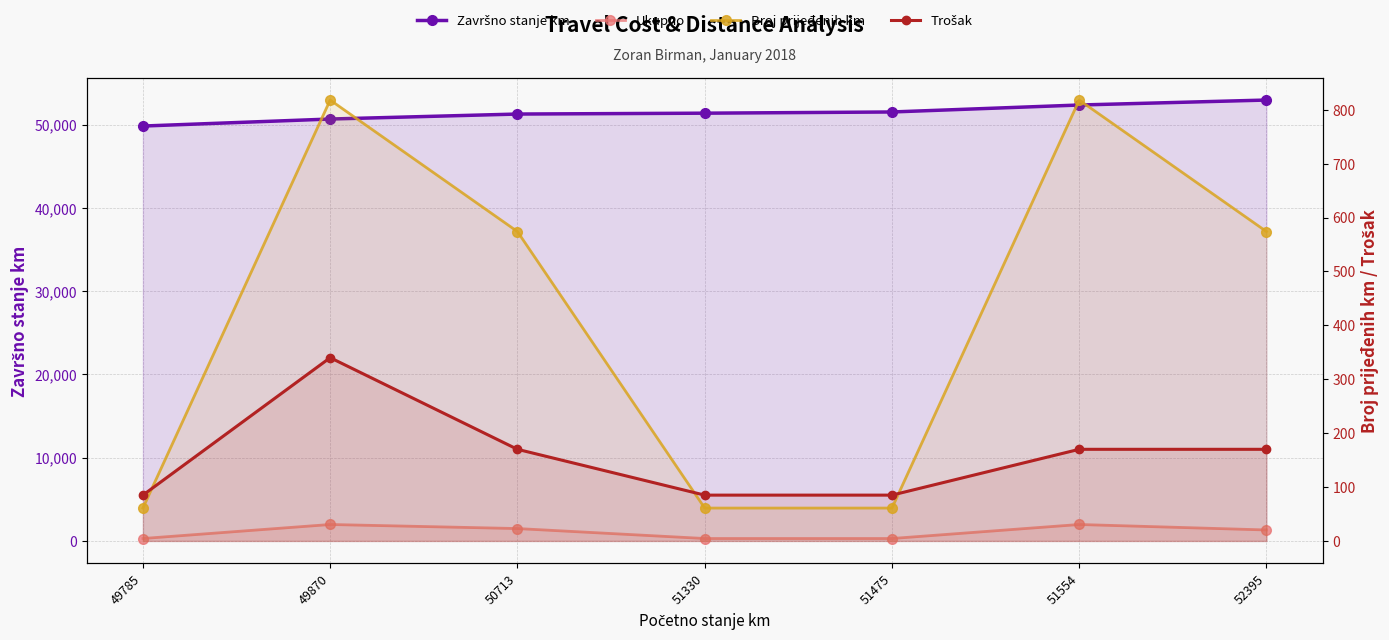

The value of Broj prijeđenih km at 51554 is 477. True or false?

False